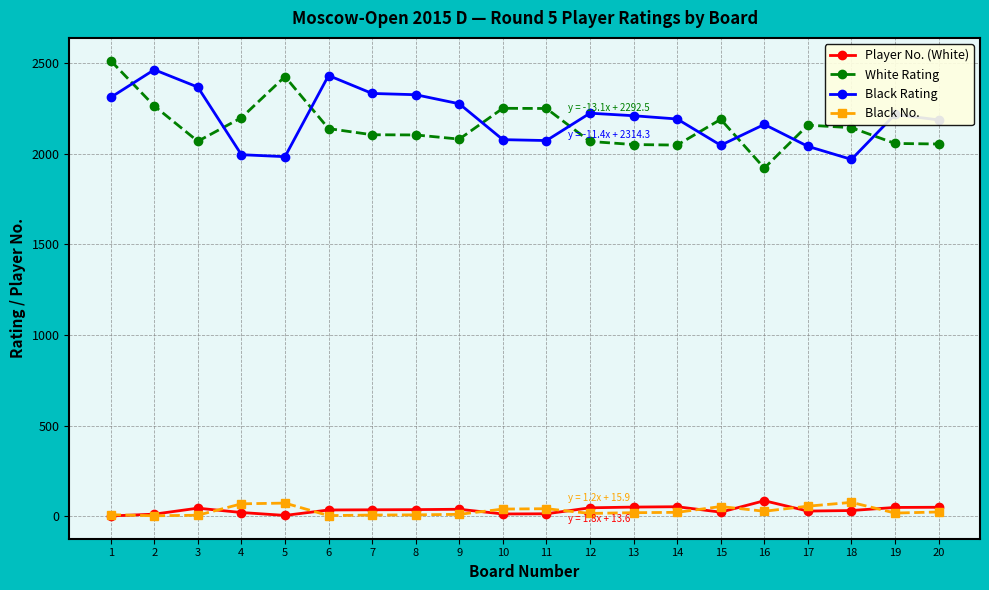

True or false: Black Rating and Black No. cross at least once.

False